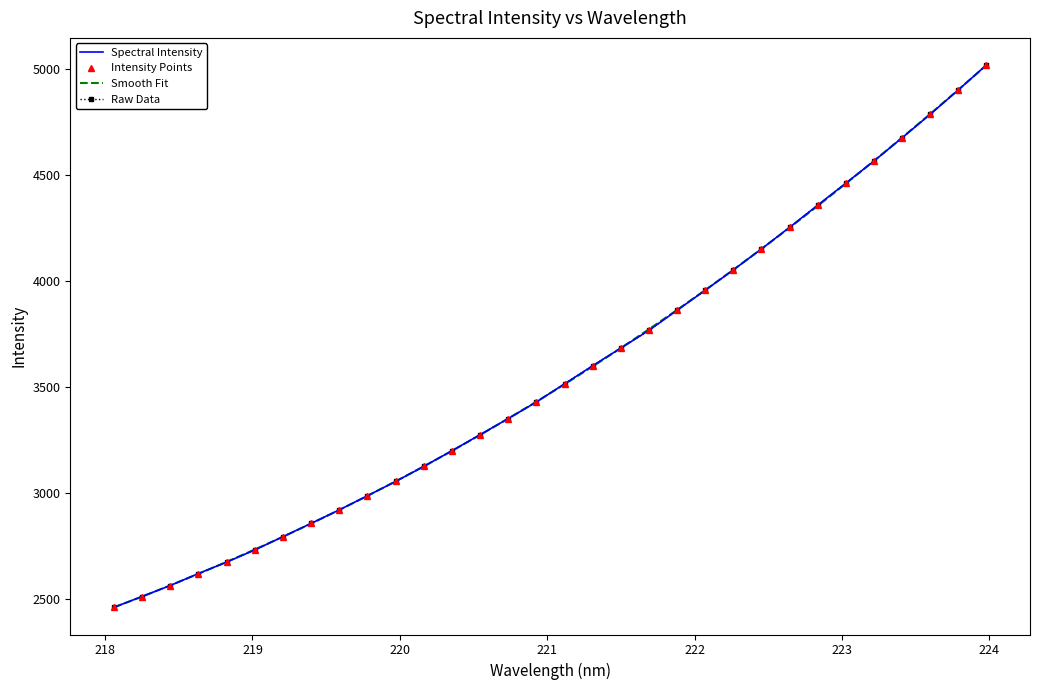

What is the greatest value displayed?

5017.7